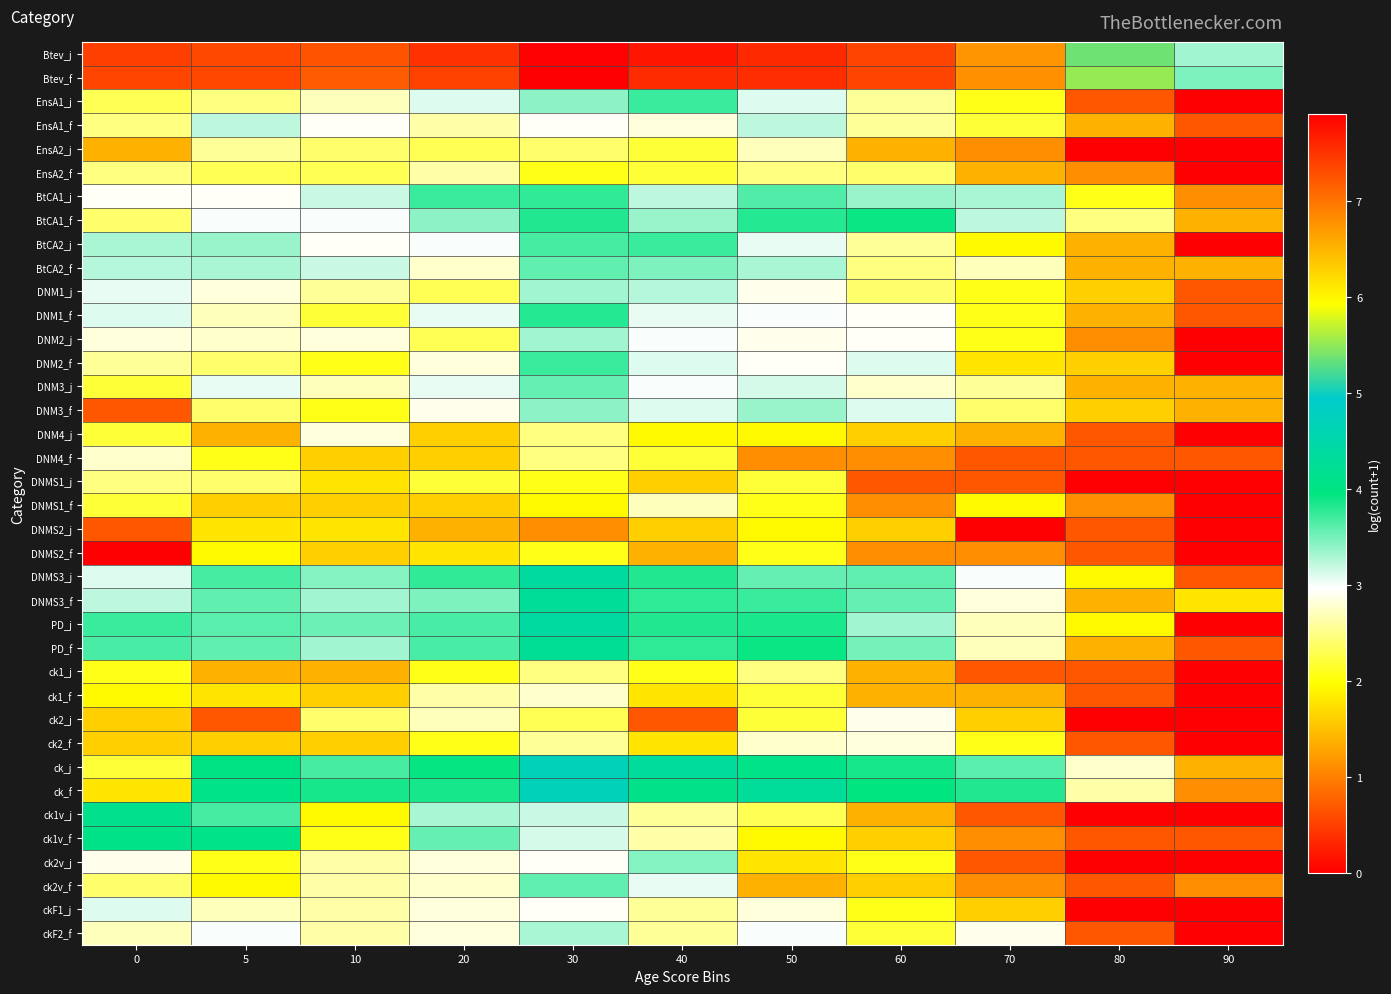

Which category has the lowest value across all series?

90